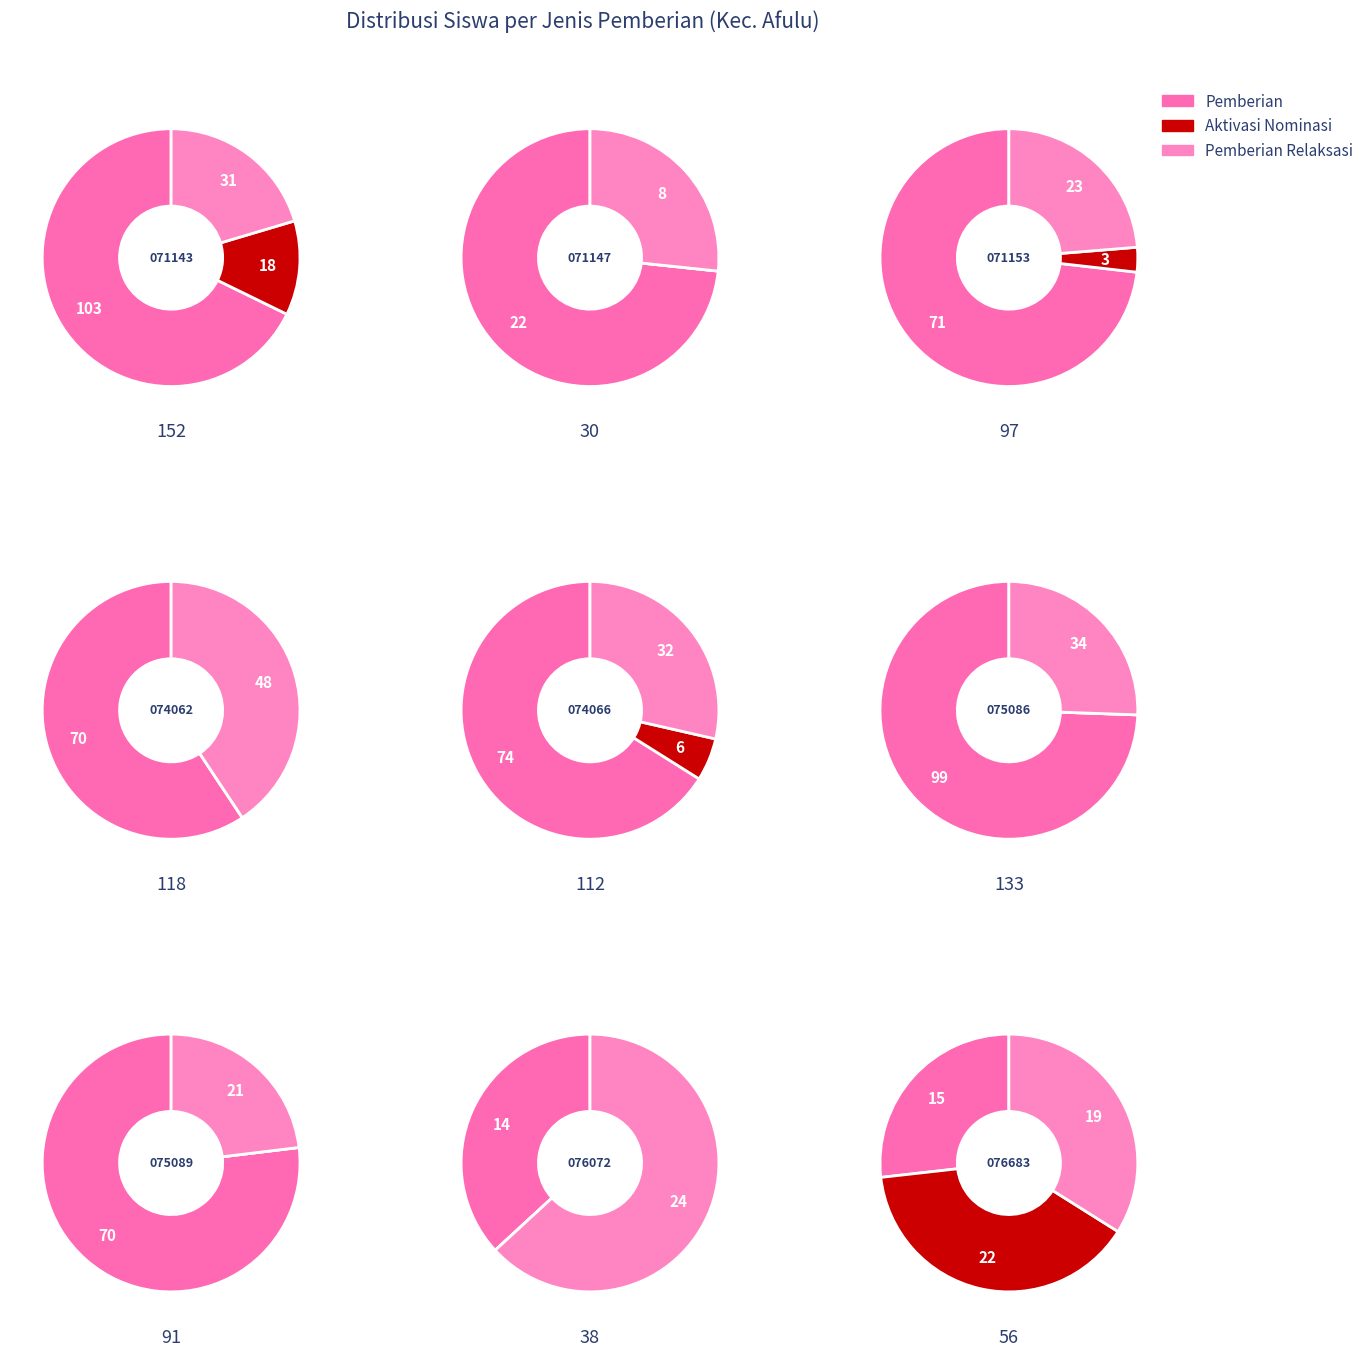

Rank the series by their average value, from highest to lowest.

Pemberian, Pemberian Relaksasi, Pemberian Dari Aktivasi Nominasi